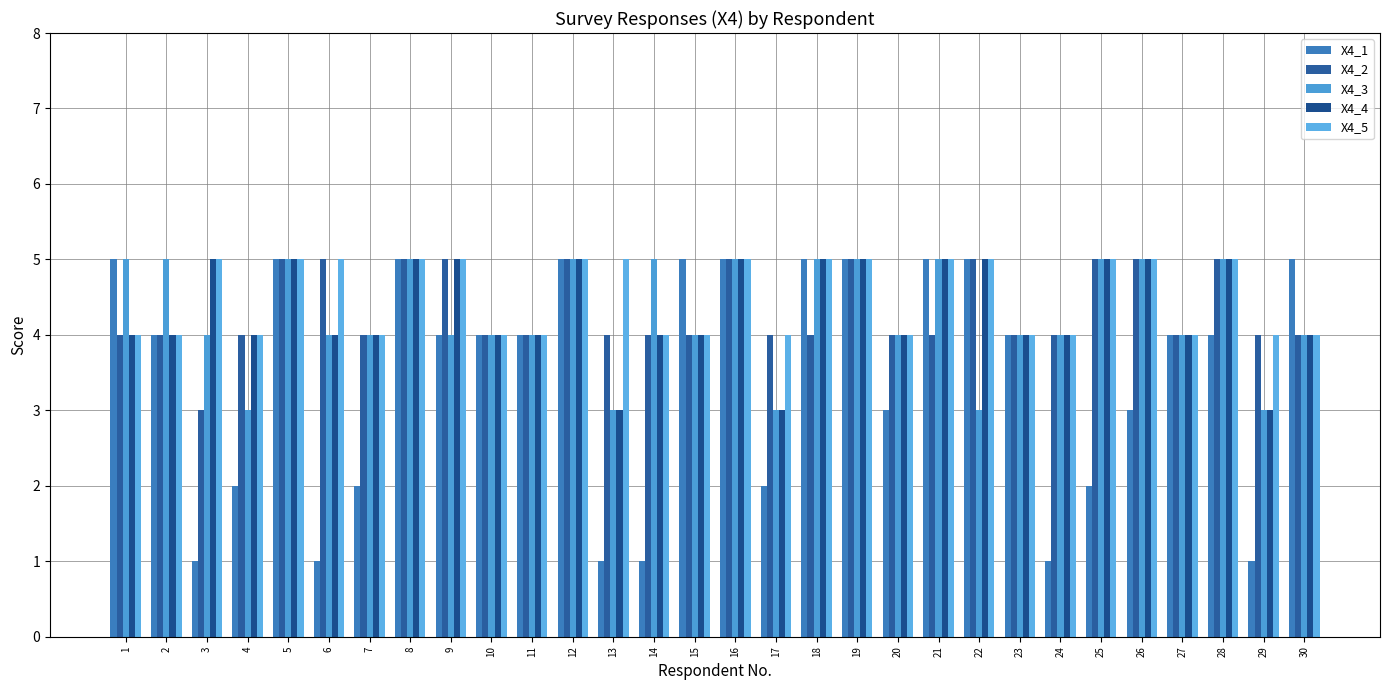

What is the difference between the highest and lowest values at 30?

1